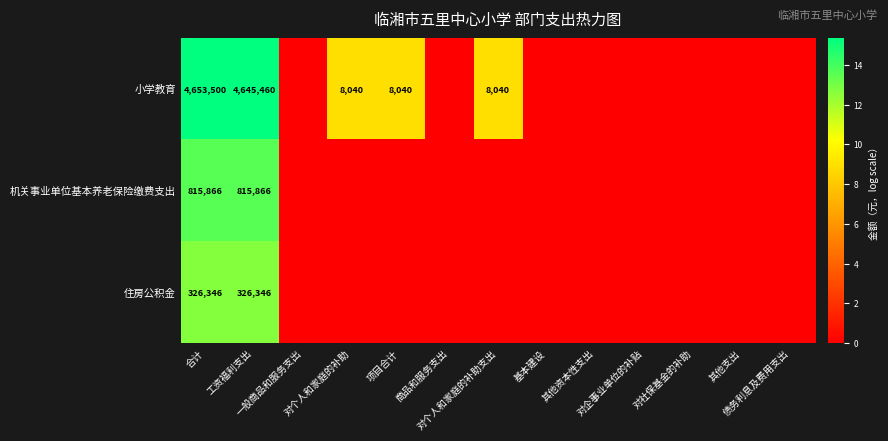

At which label is 住房公积金 closest to 6?

一般商品和服务支出